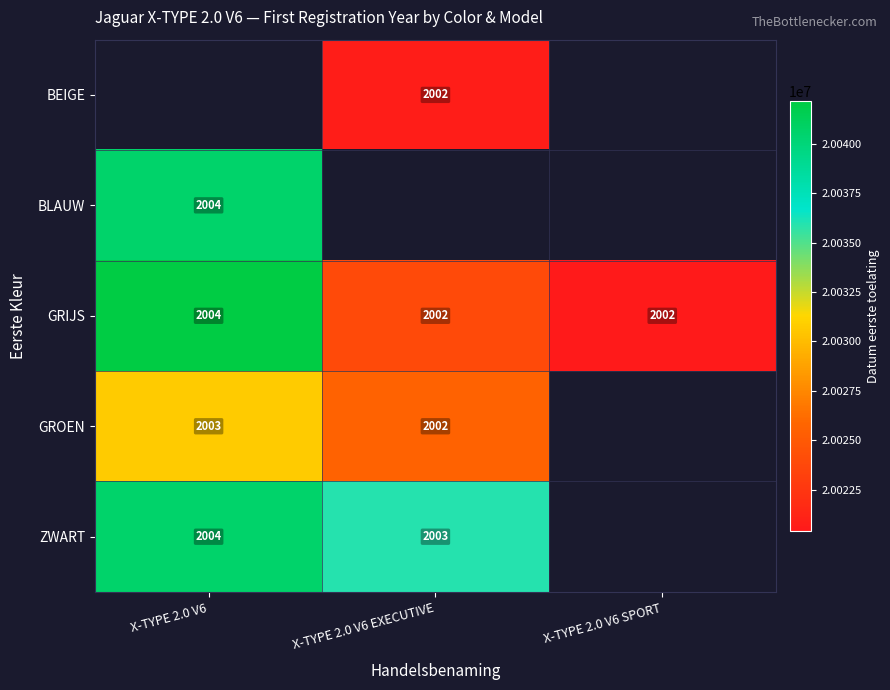

Is it true that BEIGE equals 2002 at X-TYPE 2.0 V6 EXECUTIVE?

True